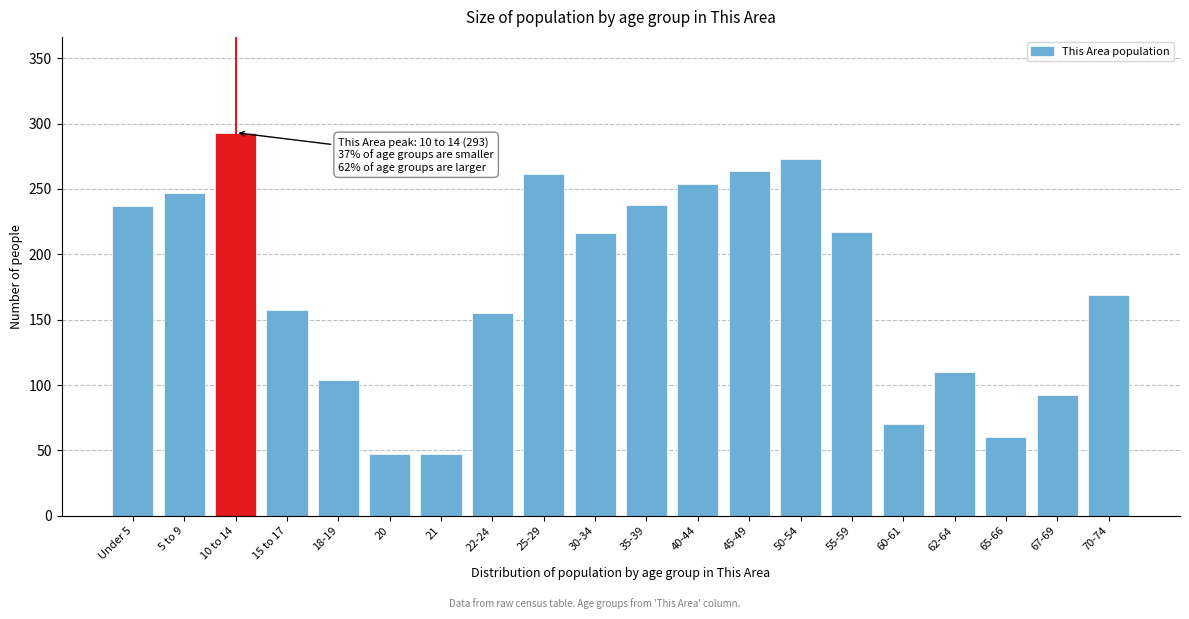

What is the difference between the maximum and minimum values?

246